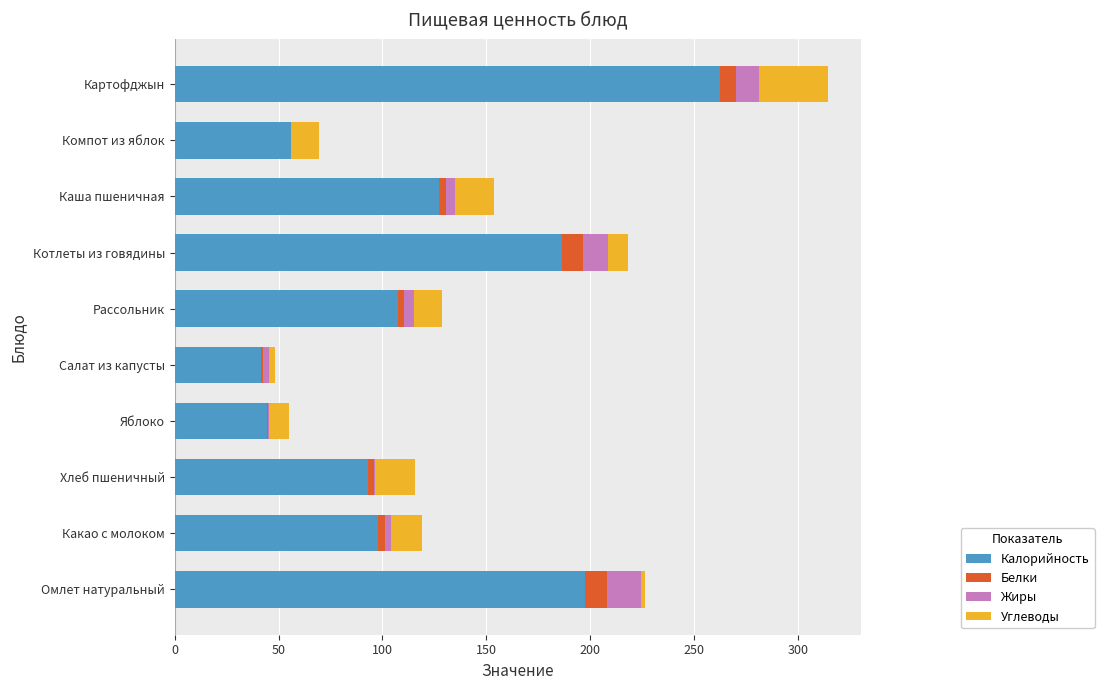

What is the sum of all Калорийность values?

1214.0